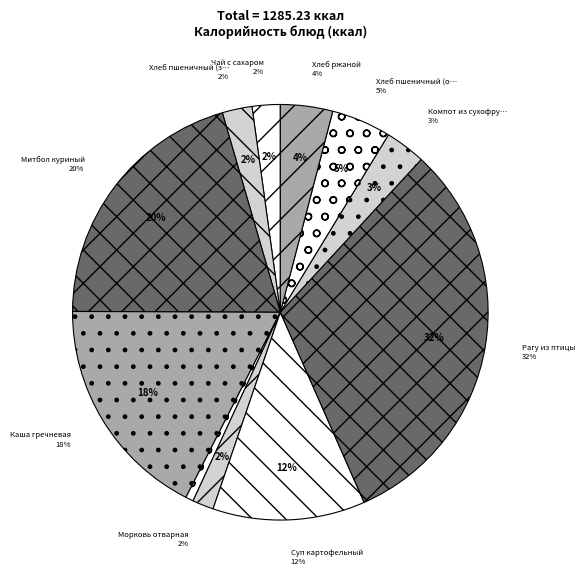

Rank the categories by value from lowest to highest.

Огурцы соленые, Морковь отварная, Чай с сахаром, Хлеб пшеничный (завтрак), Компот из сухофруктов, Хлеб ржаной, Хлеб пшеничный (обед), Суп картофельный, Каша гречневая, Митбол куриный, Рагу из птицы